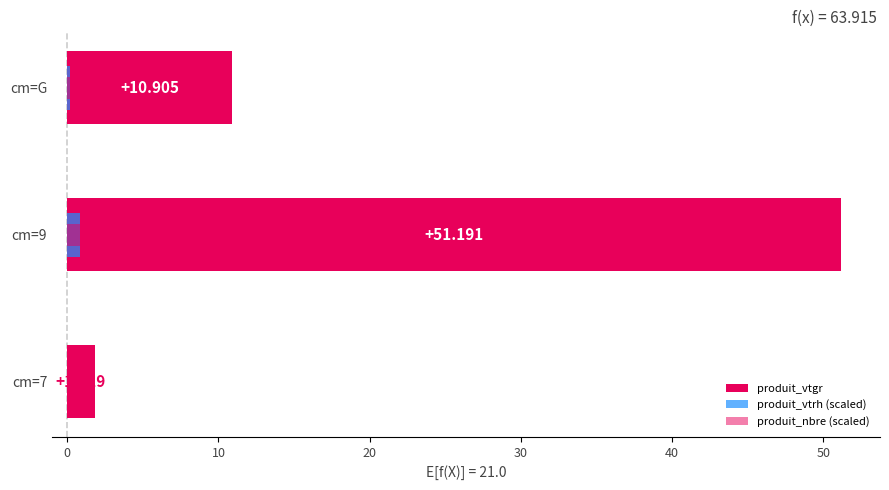

What are all the series names shown in the legend?

produit_vtgr, produit_vtrh (scaled), produit_nbre (scaled)